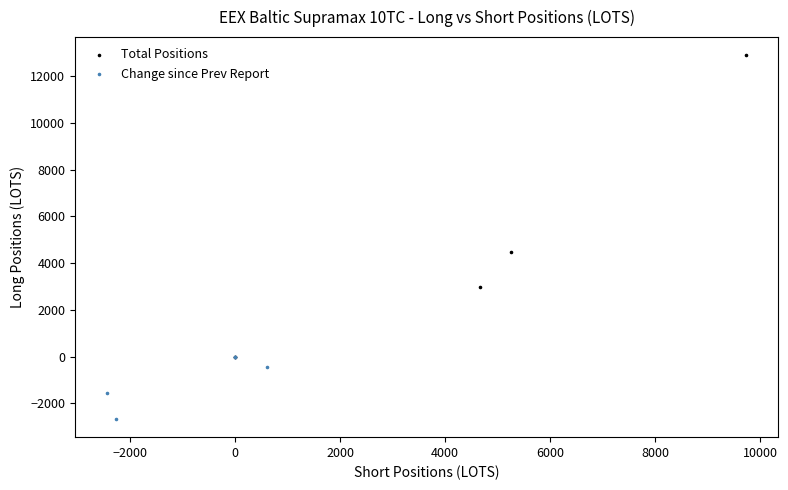

Which series contains the highest Y value?

Total Positions